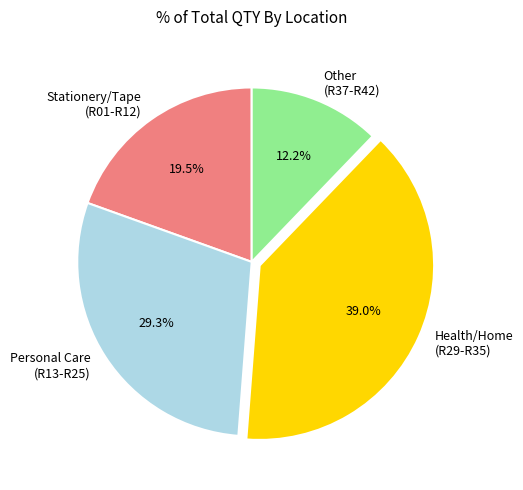

What is the largest slice in the pie chart?

Health/Home (R29-R35)